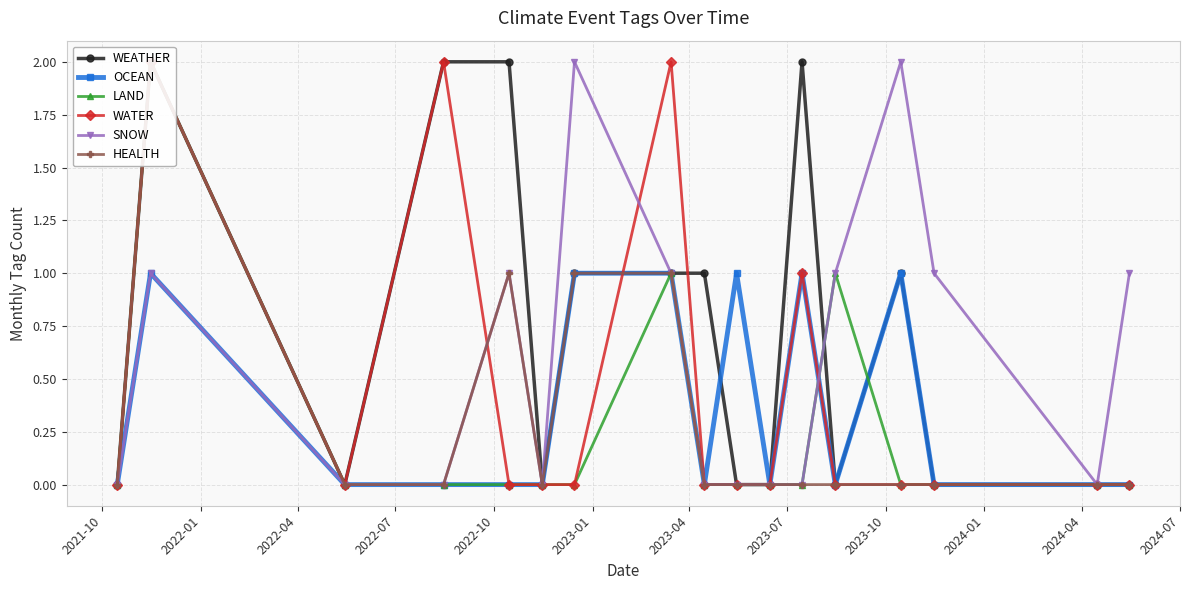

What is the value of the SNOW point at the 7th from the left?

2